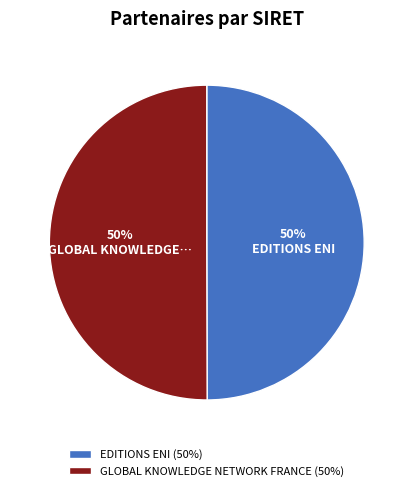

Combined, do GLOBAL KNOWLEDGE NETWORK FRANCE (50%) and EDITIONS ENI (50%) account for over 50%?

Yes